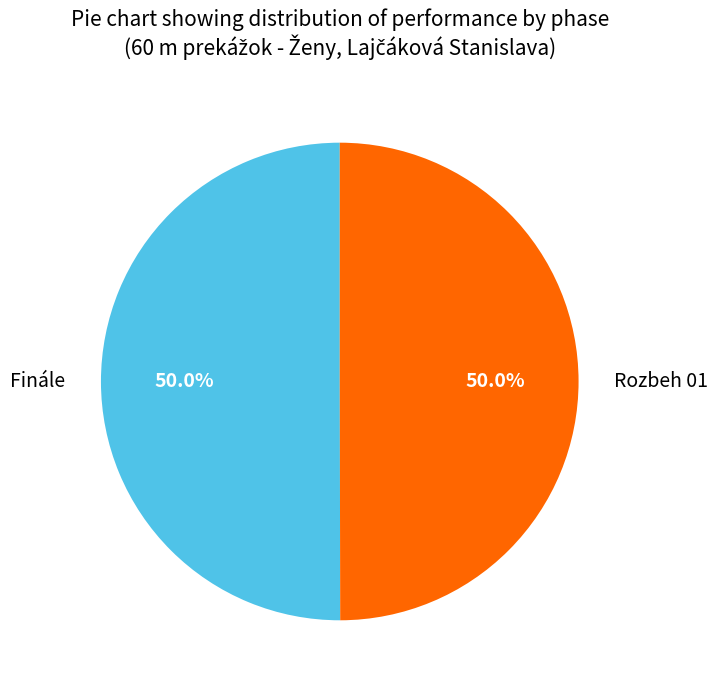

Combined, what portion of the pie is Rozbeh 01 and Finále?

100.0%